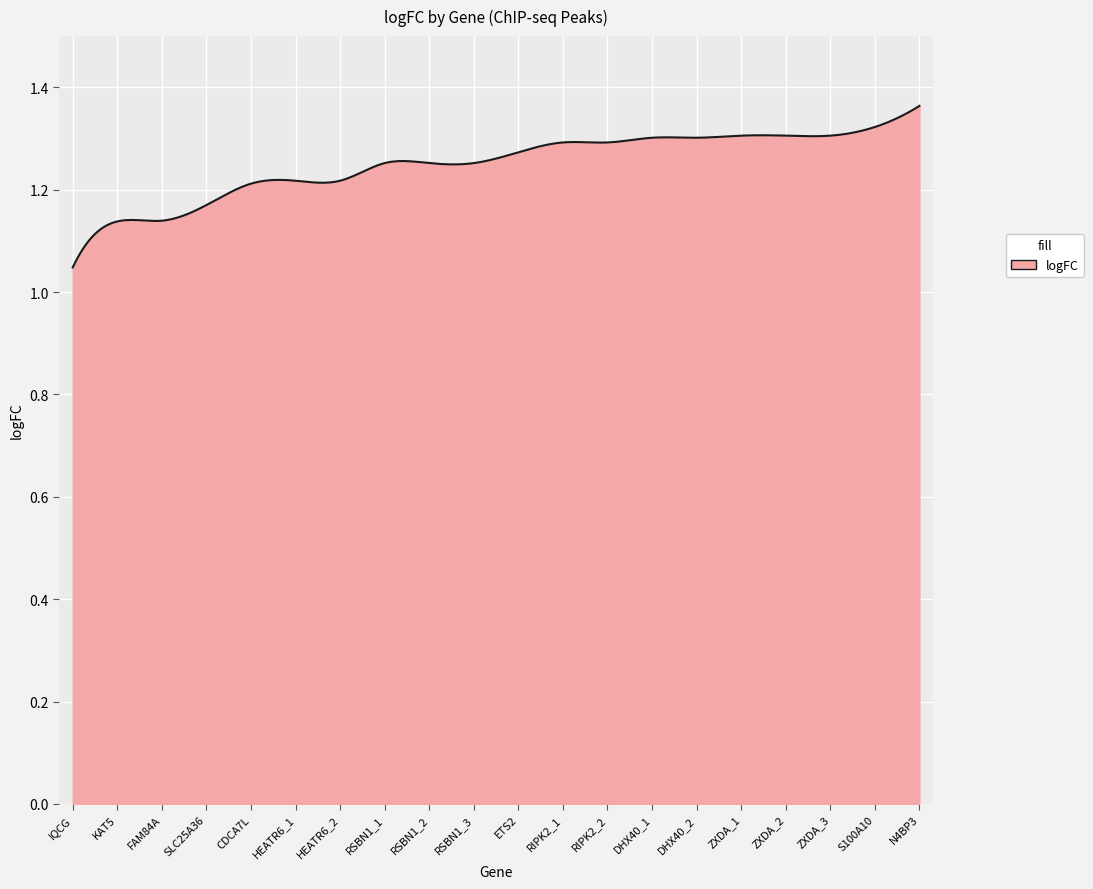

What is the difference between the maximum and minimum values?

0.3